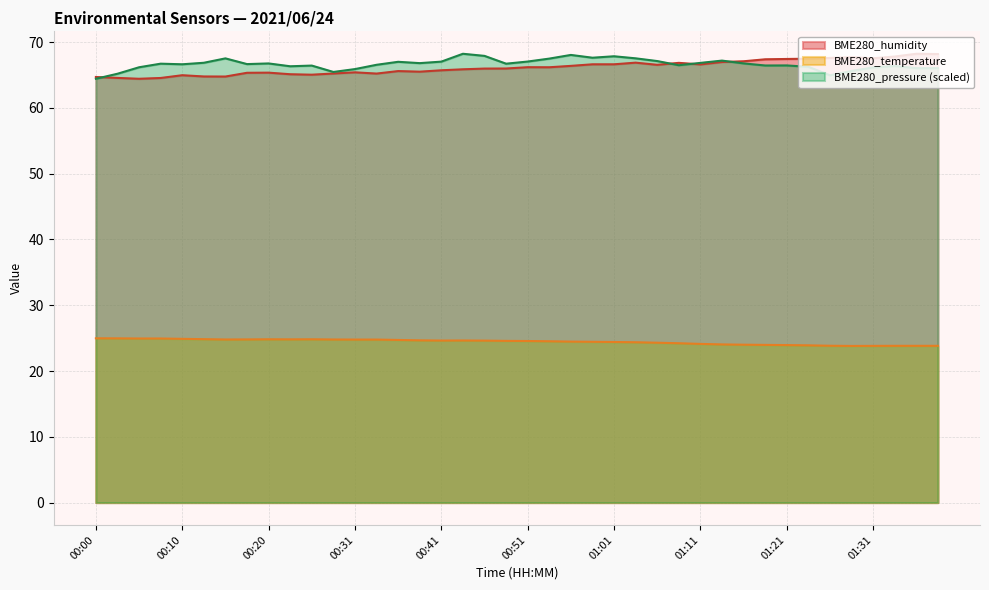

The value of BME280_temperature at 00:08 is 13.6. True or false?

False